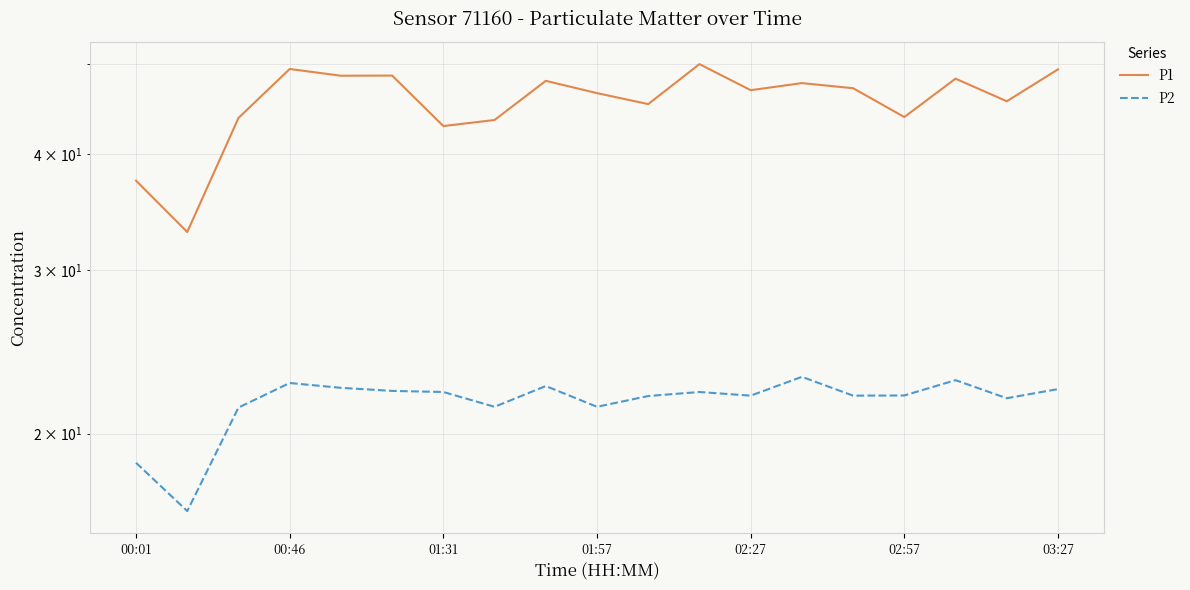

Does the chart have visible grid lines?

Yes